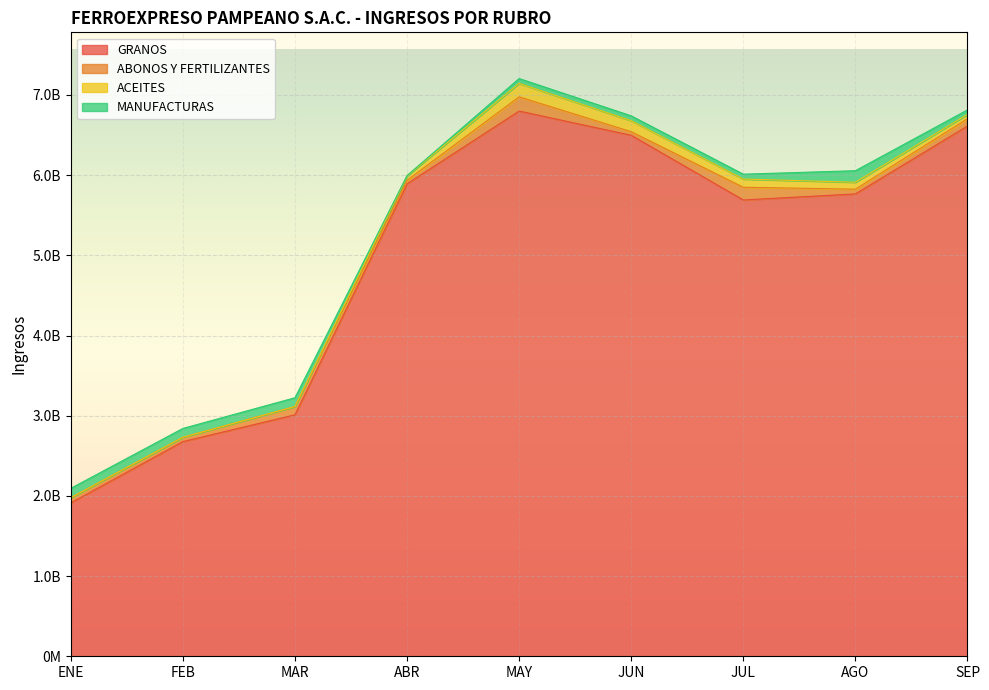

What is the label of the 4th point from the left?

ABR